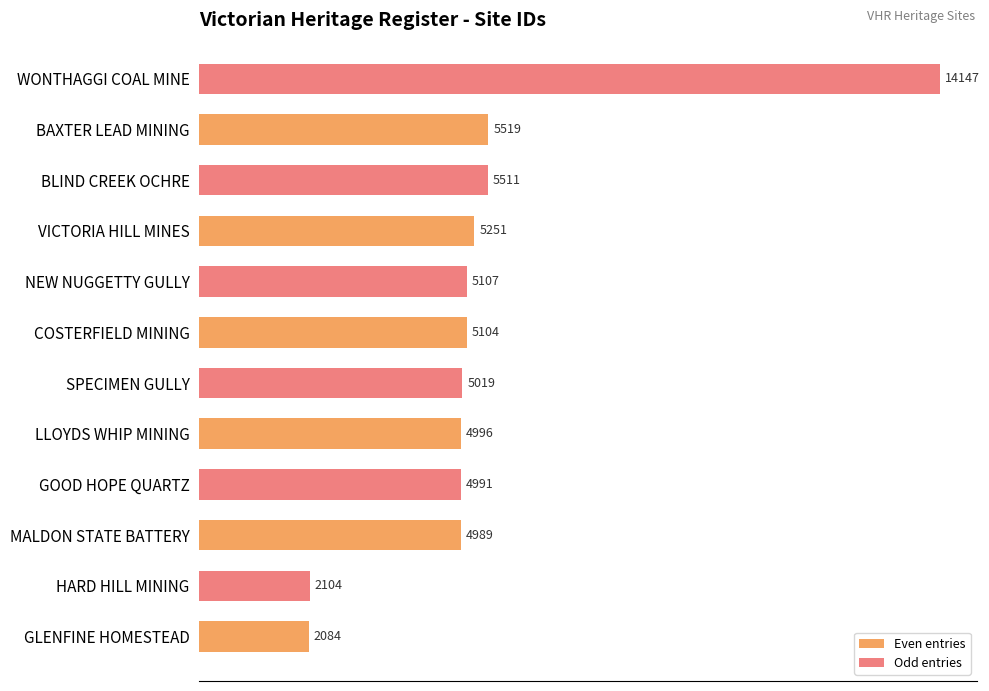

What is the maximum value for Odd entries?

14147